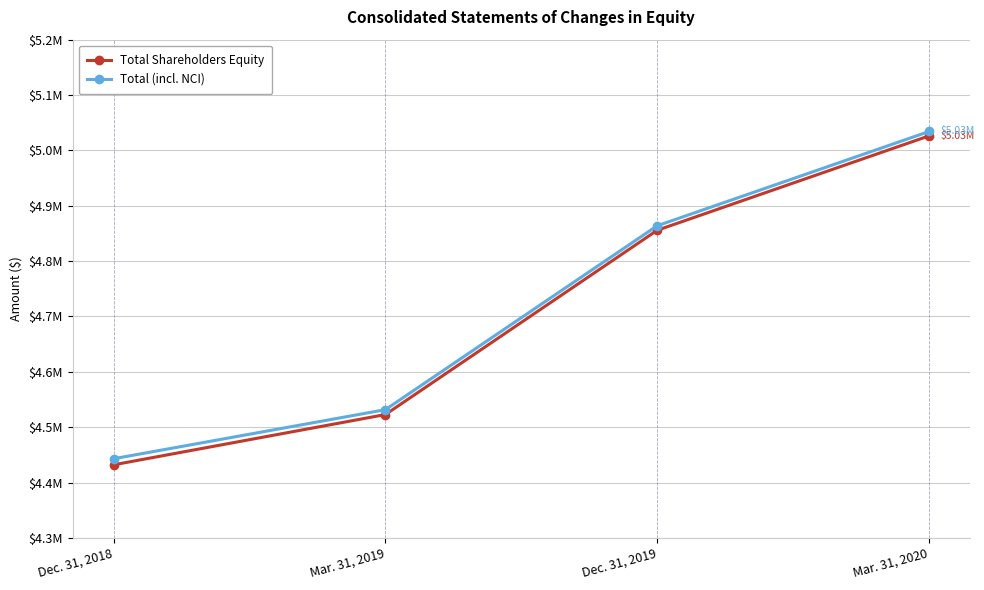

Reading right to left, list all the values displayed in this chart.

Total Shareholders Equity: Mar. 31, 2020=5026248	Dec. 31, 2019=4855795	Mar. 31, 2019=4522873	Dec. 31, 2018=4432109
Total (incl. NCI): Mar. 31, 2020=5034160	Dec. 31, 2019=4863919	Mar. 31, 2019=4531709	Dec. 31, 2018=4443045